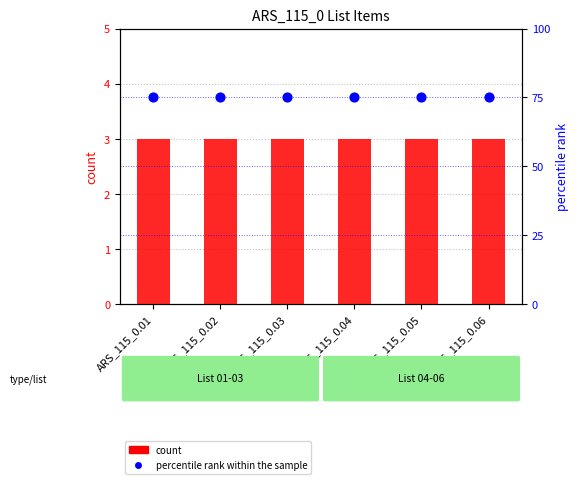

Which series contains the lowest Y value?

count